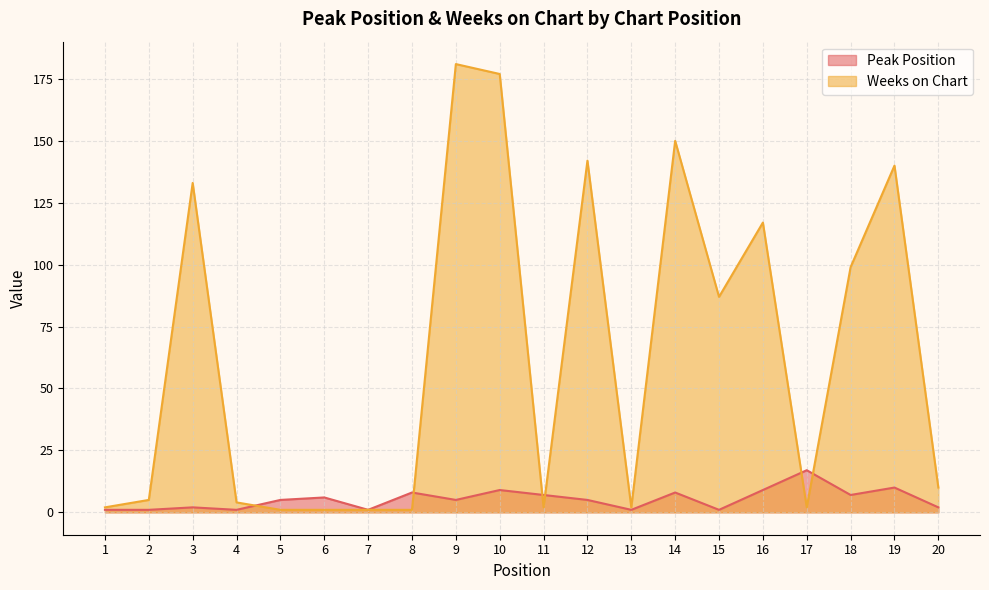

True or false: Peak Position has a value of 3 at 19.

False